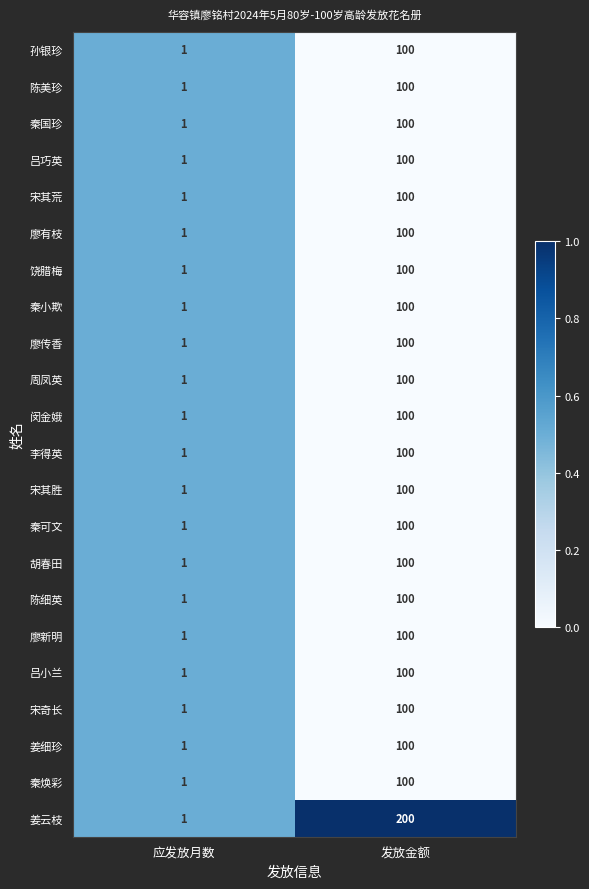

What is the approximate value of 秦焕彩 at 发放金额, to the nearest 10?

100